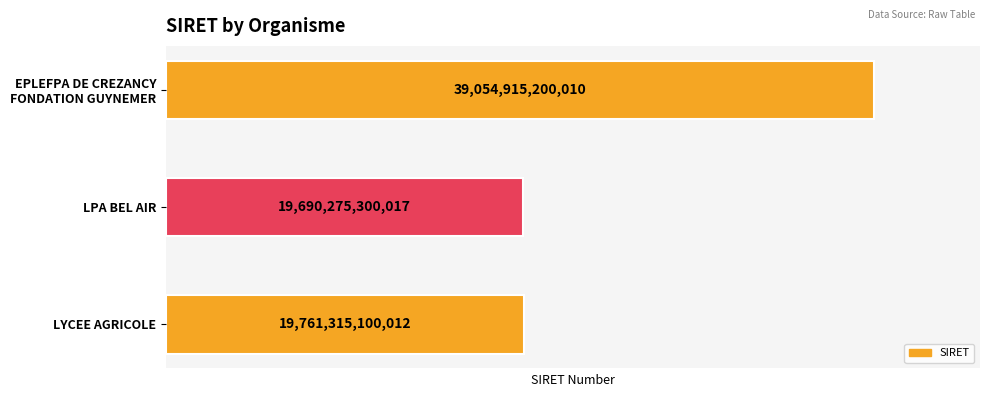

Are the bars grouped side by side (vs. stacked)?

No